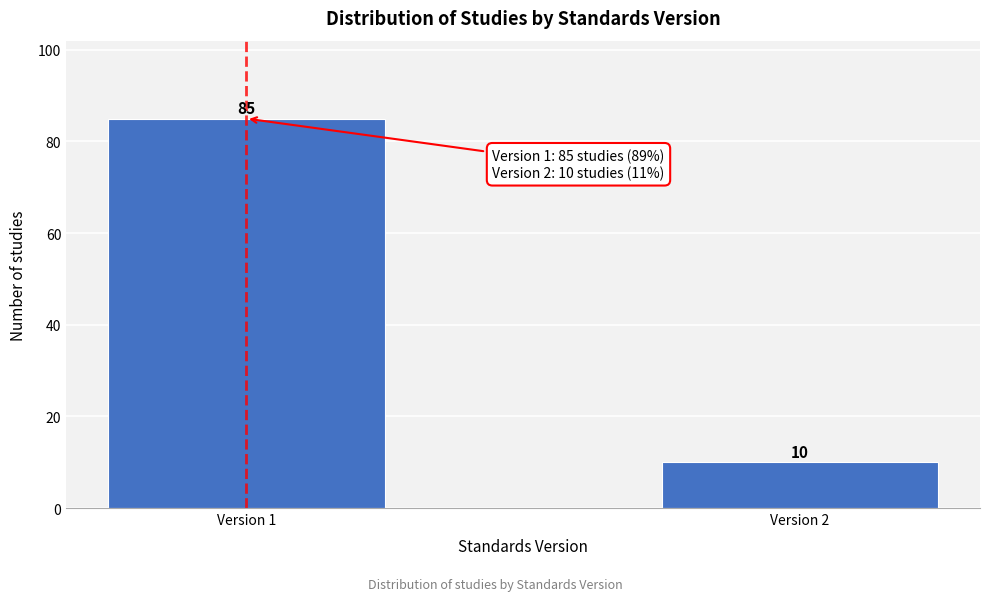

Reading right to left, extract all data points from this chart.

Version 2=10	Version 1=85